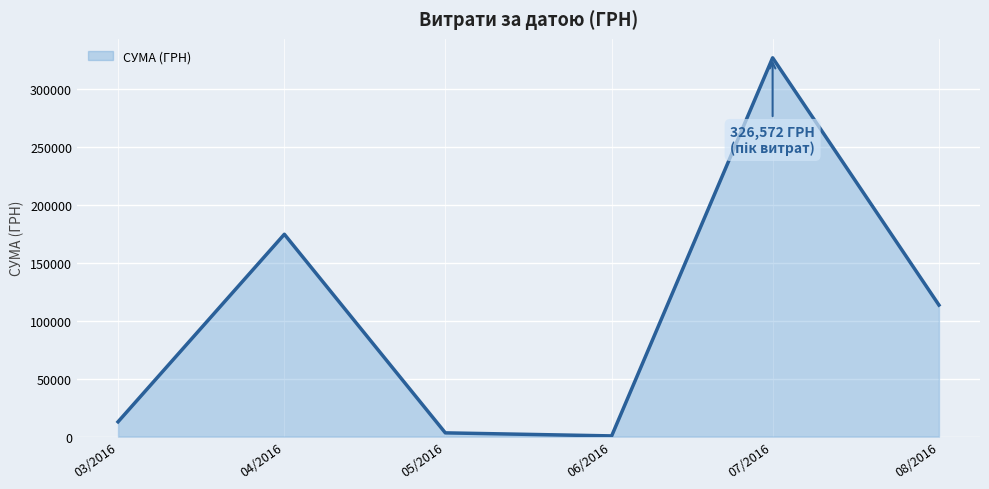

How many lines are shown in the chart?

1